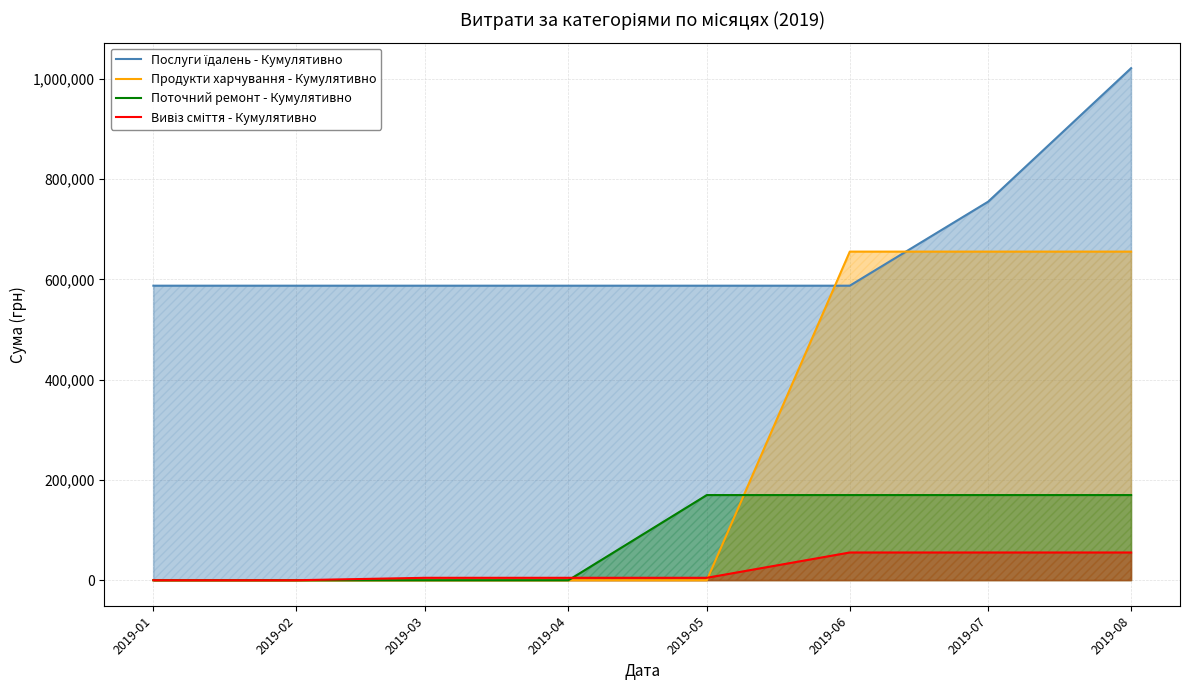

True or false: Продукти харчування - Кумулятивно and Поточний ремонт - Кумулятивно cross at least once.

True